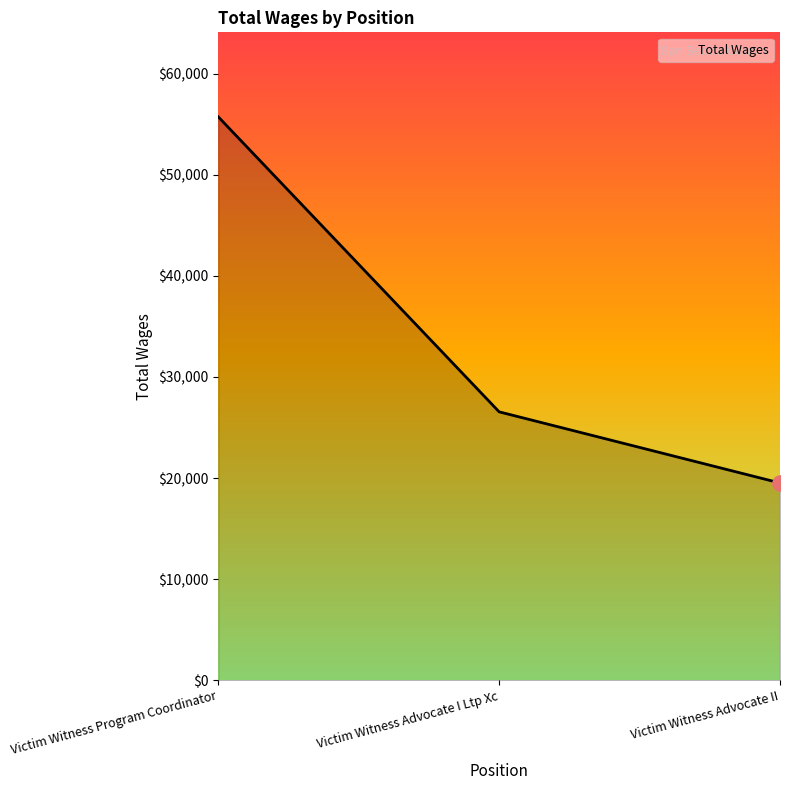

Approximately how many times larger is the value at Victim Witness Program Coordinator compared to Victim Witness Advocate II?

2.9